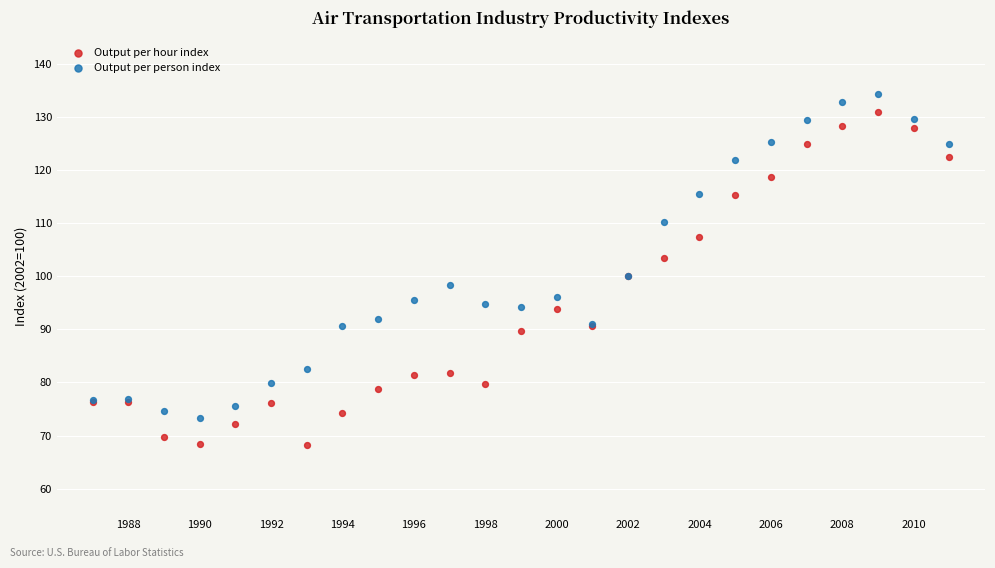

What is the X range (max minus min) for the scatter plot?

24.0